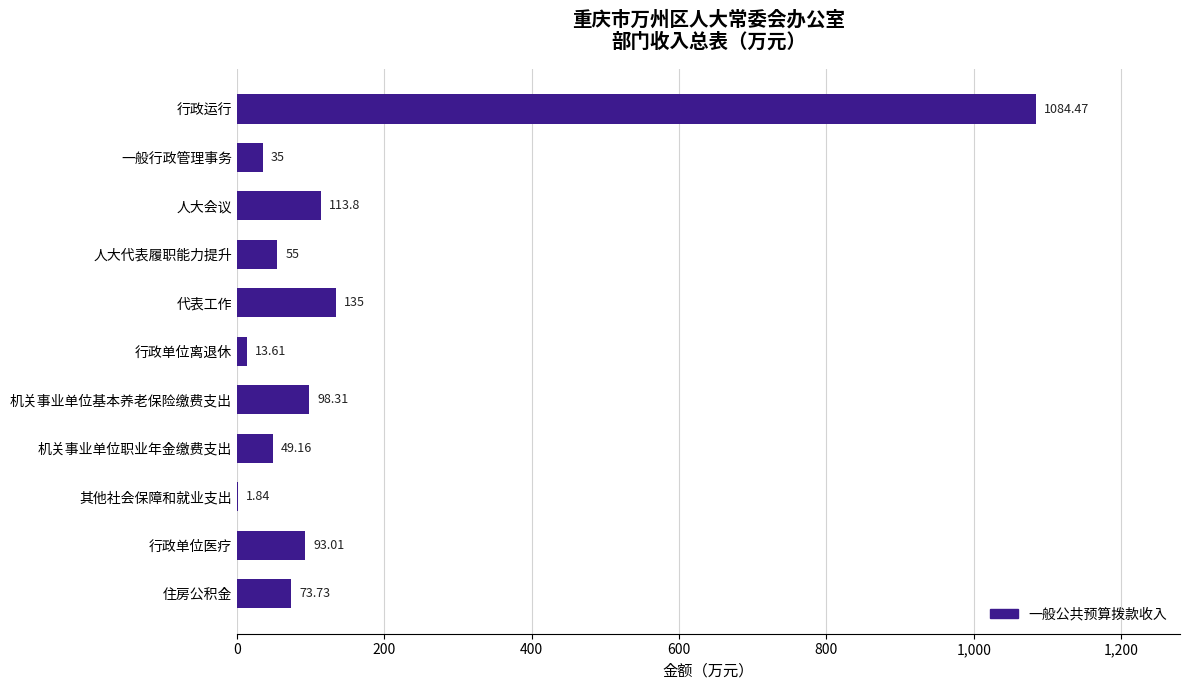

What is the ratio of the value at 住房公积金 to the value at 其他社会保障和就业支出?

40.1